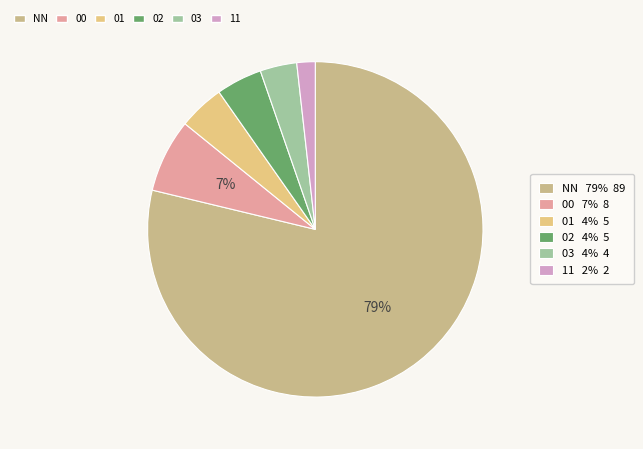

Which category has the biggest portion of the pie?

NN